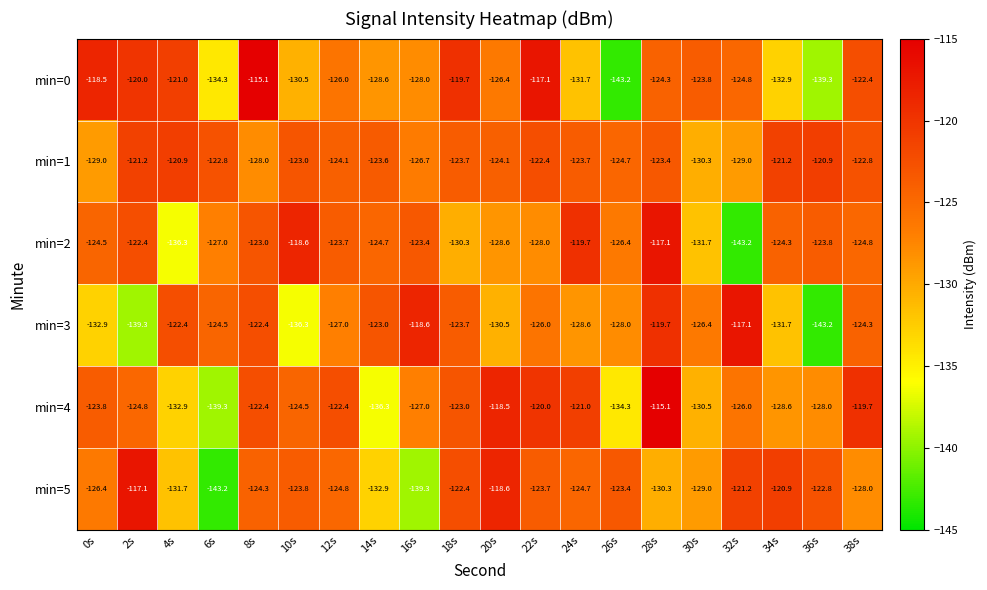

The min=3 series shows -217.9 at 6s. True or false?

False